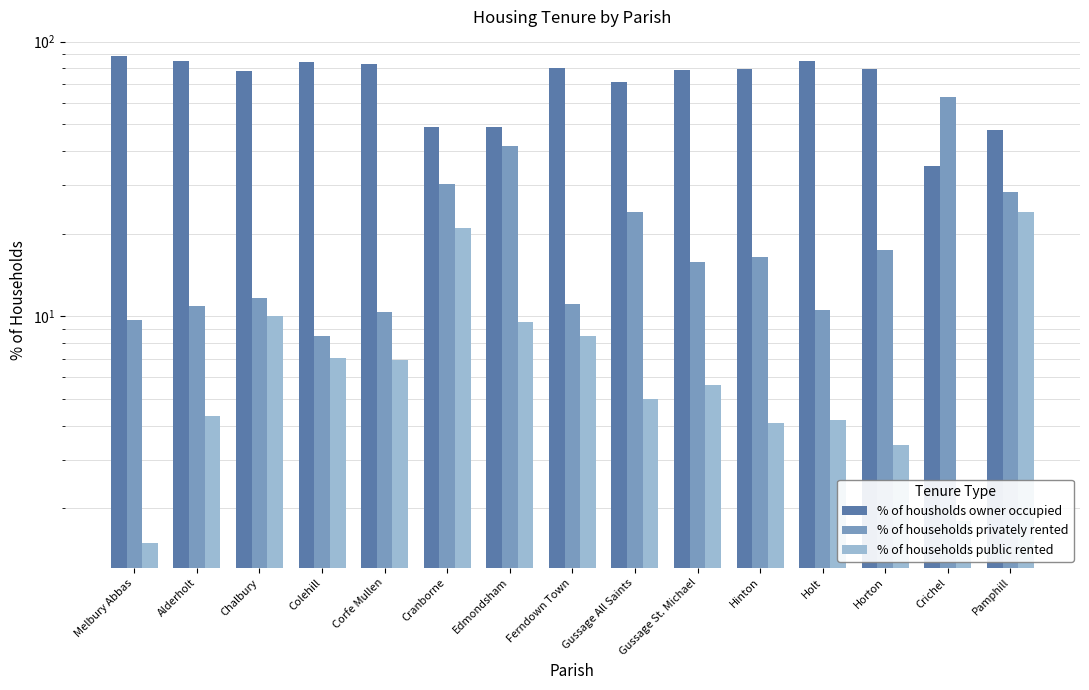

Is the value of % of households privately rented at Gussage St. Michael greater than the value of % of housholds owner occupied at Pamphill?

No